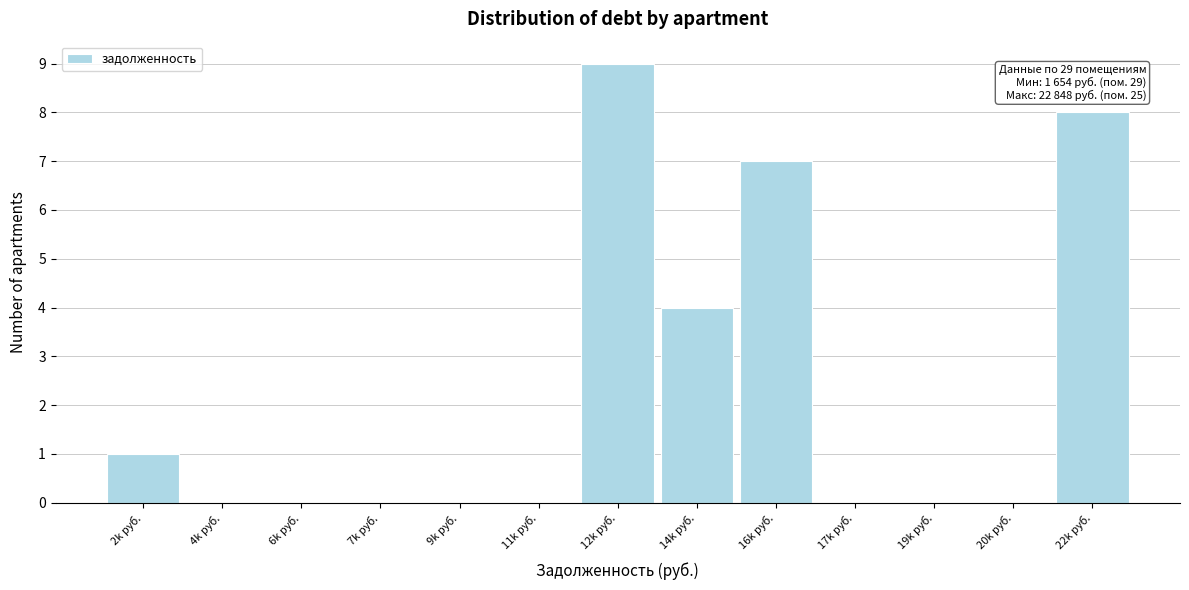

Reading left to right, extract all data points from this chart.

2k руб.=1	4k руб.=0	6k руб.=0	7k руб.=0	9k руб.=0	11k руб.=0	12k руб.=9	14k руб.=4	16k руб.=7	17k руб.=0	19k руб.=0	20k руб.=0	22k руб.=8